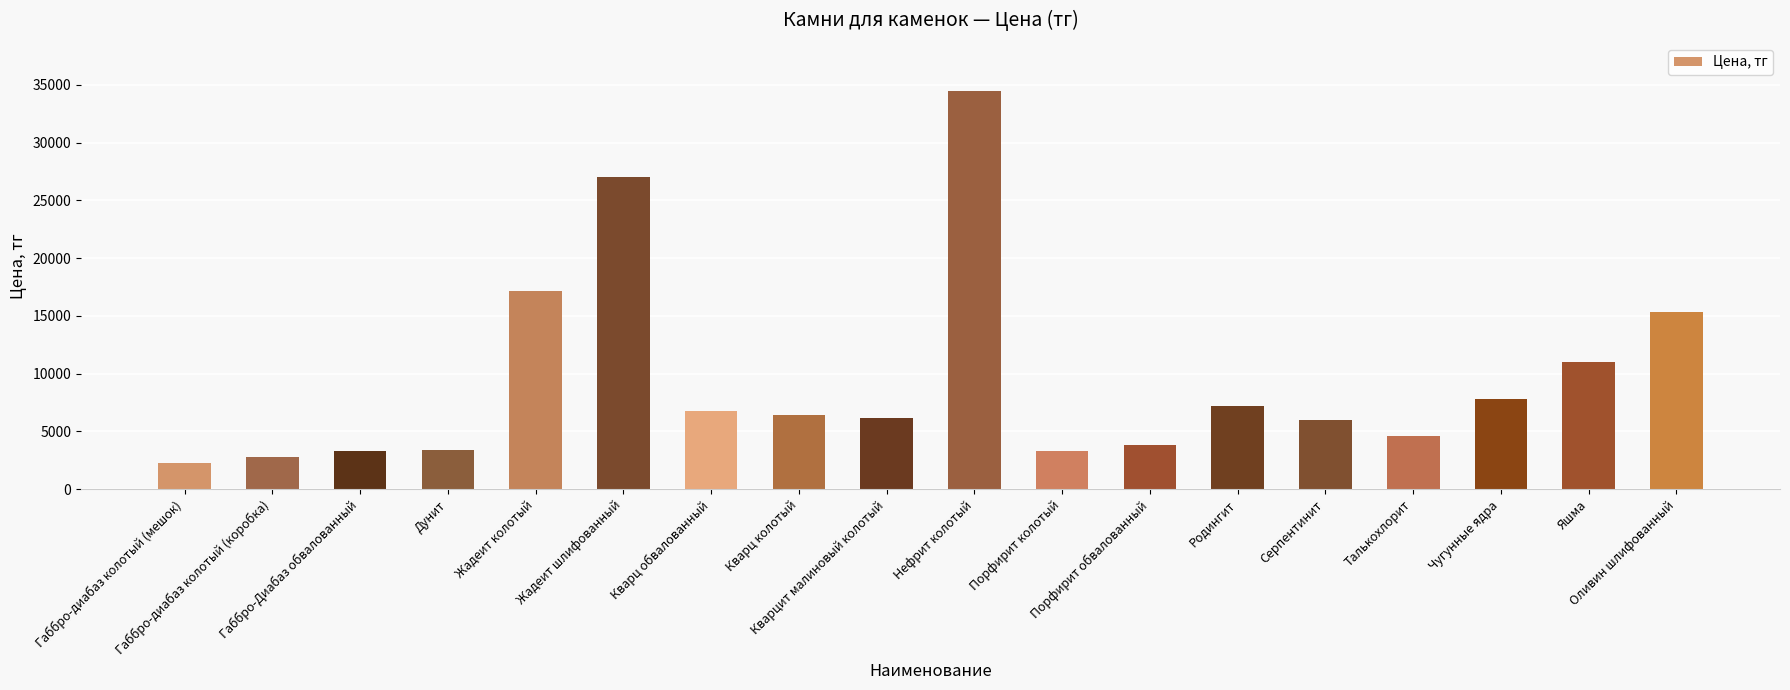

Which label corresponds to the largest value in the chart?

Нефрит колотый